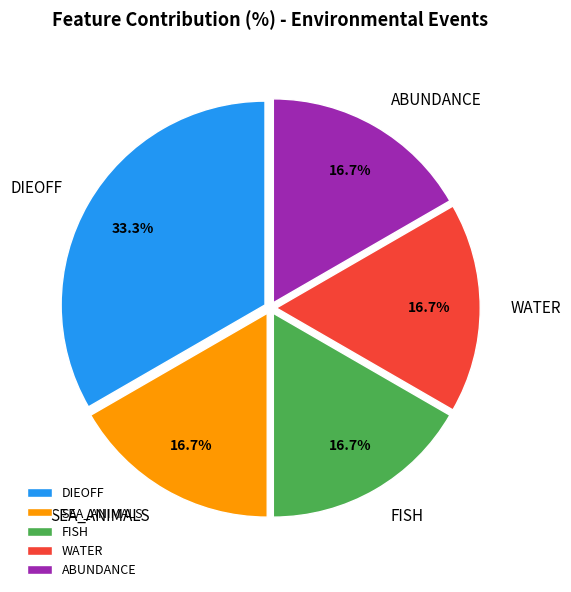

Combined, what portion of the pie is WATER and DIEOFF?

50.0%